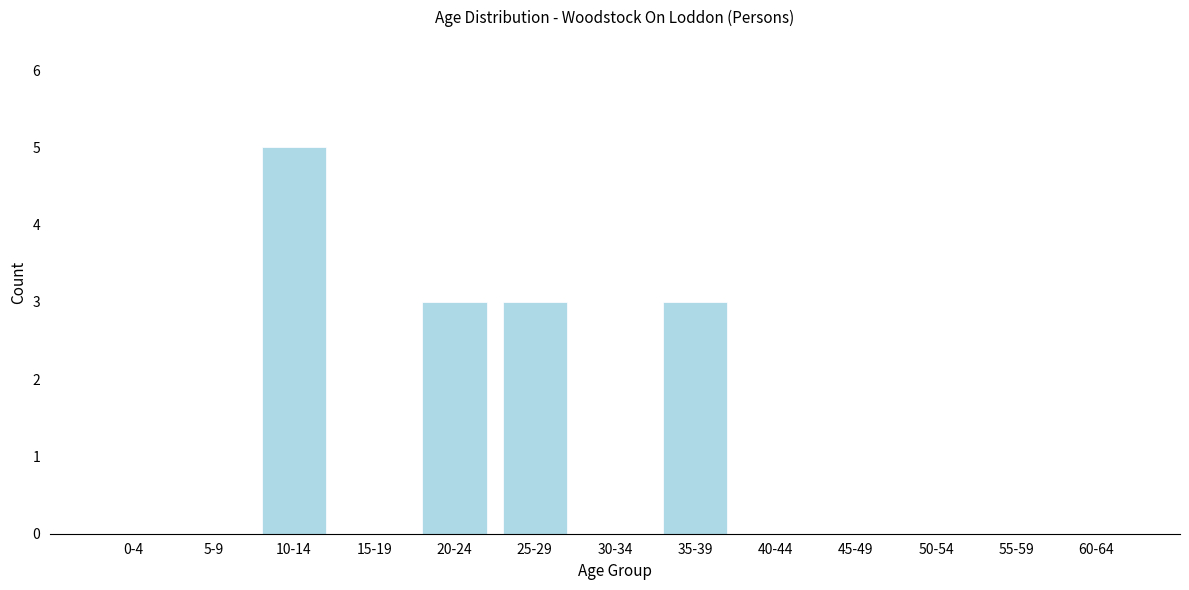

Reading left to right, what are all the values shown in this chart?

0-4=0	5-9=0	10-14=5	15-19=0	20-24=3	25-29=3	30-34=0	35-39=3	40-44=0	45-49=0	50-54=0	55-59=0	60-64=0